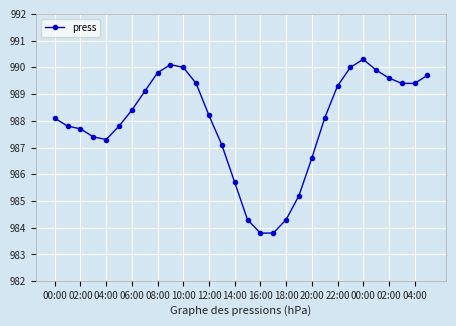

Count the number of data series in this chart.

1